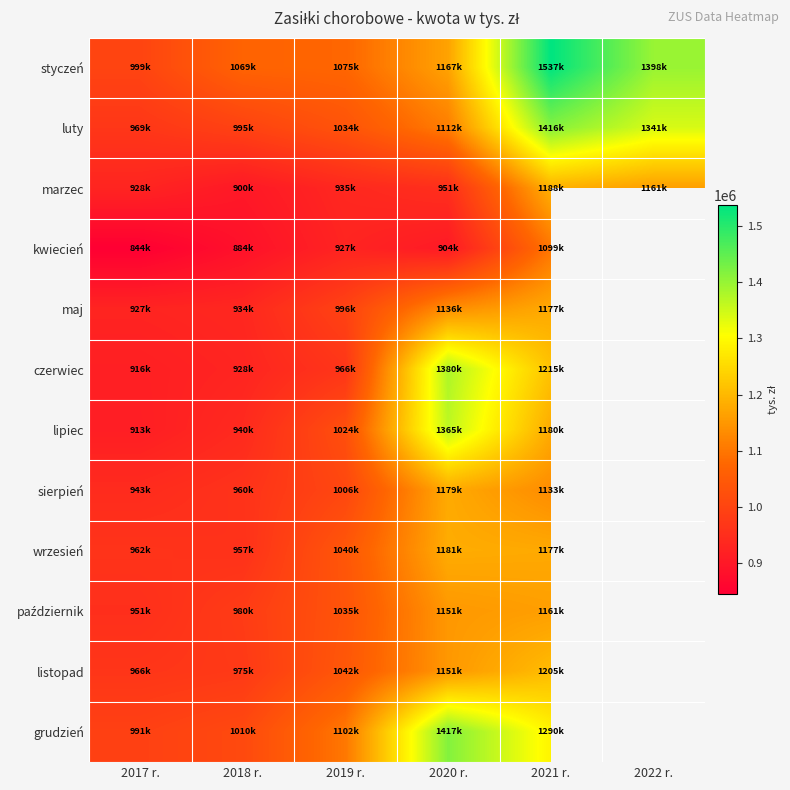

What is the spread (max minus min) of values at 2017 r.?

155150.2